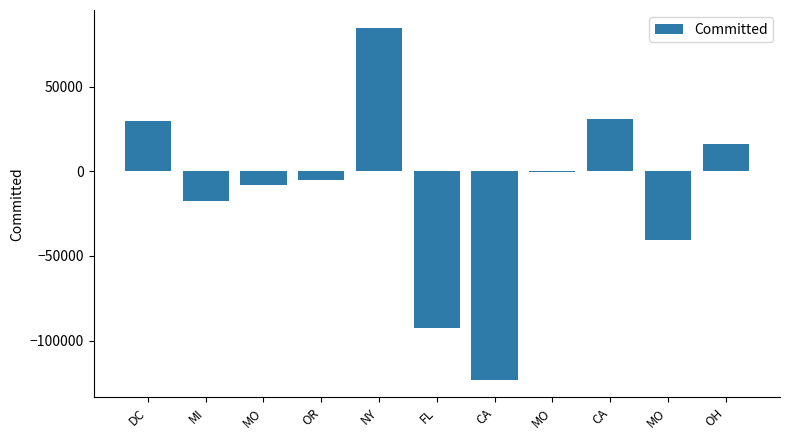

What is the value of the 11th bar from the left?

15995